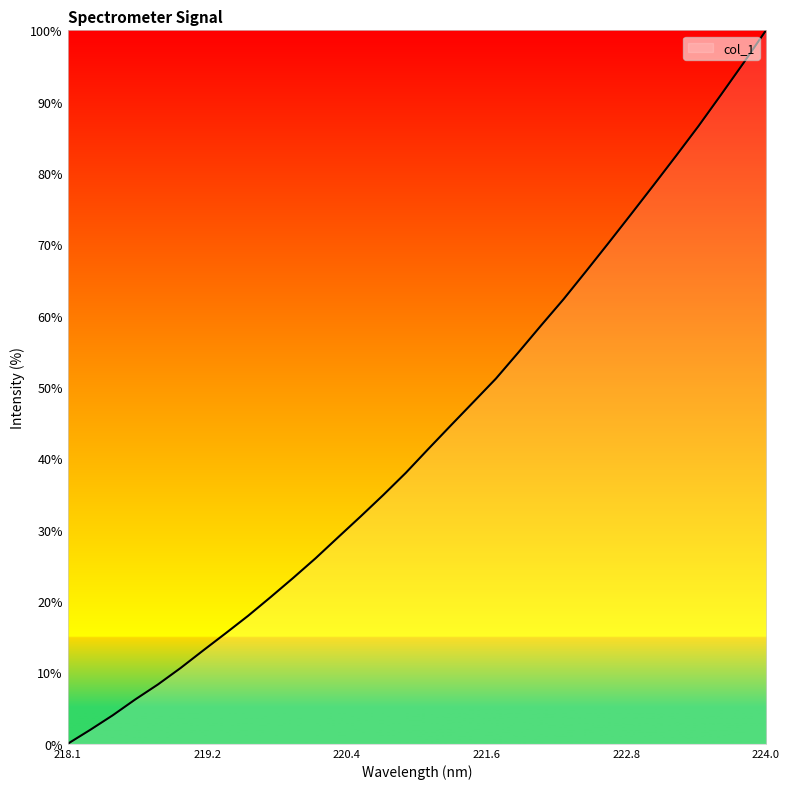

What is the difference between the second highest and minimum values?

95.4